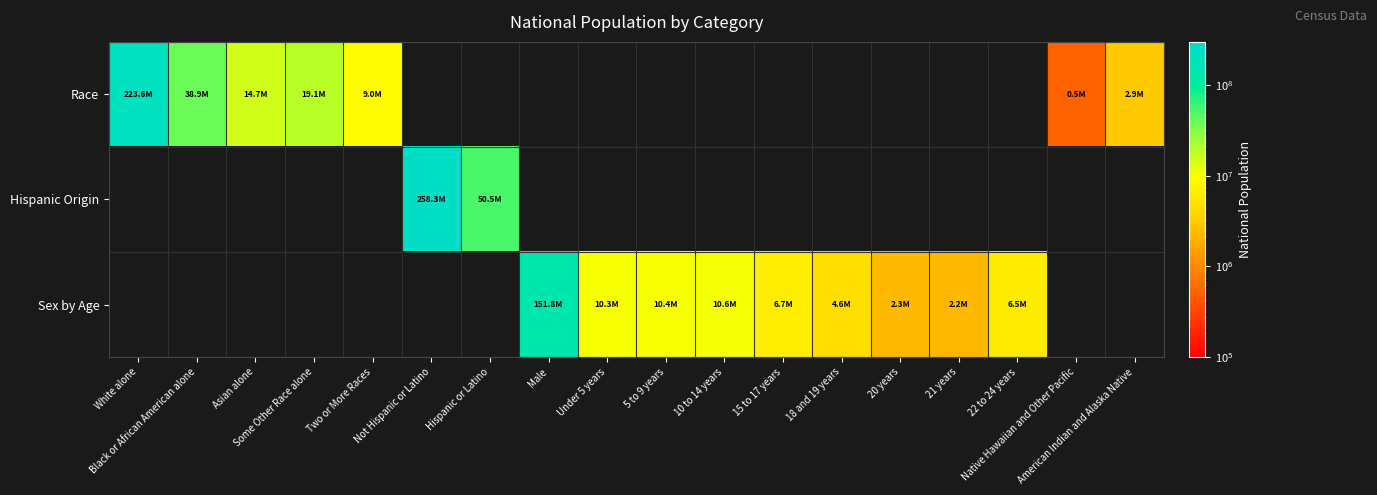

Which series changed the most between Two or More Races and Native Hawaiian and Other Pacific?

Race